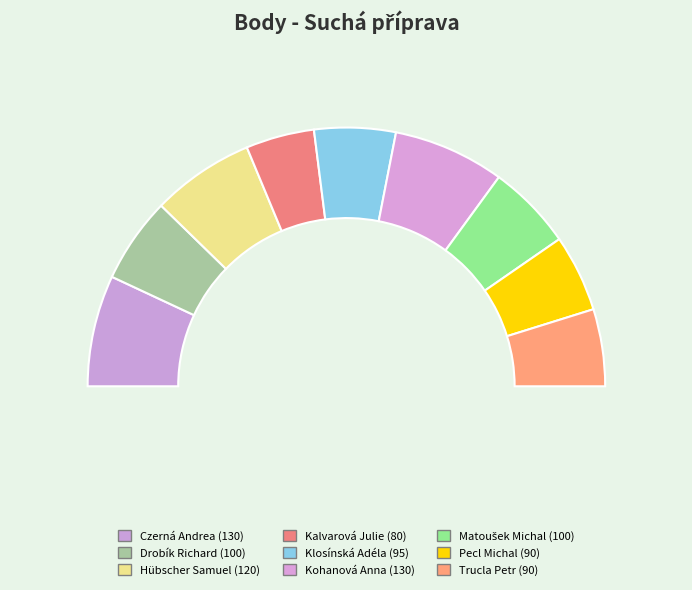

Does any single category account for the majority?

No